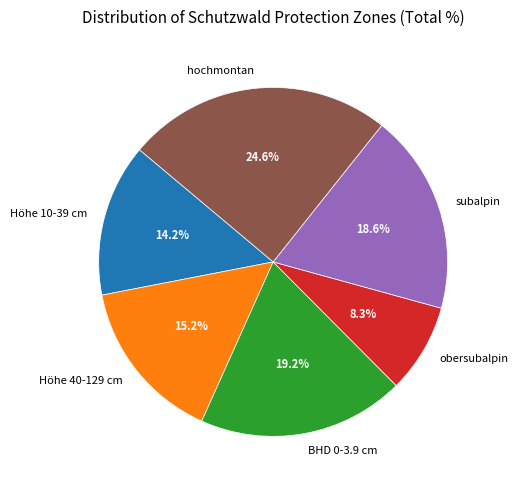

To the nearest percent, what portion does Höhe 40-129 cm represent?

15%